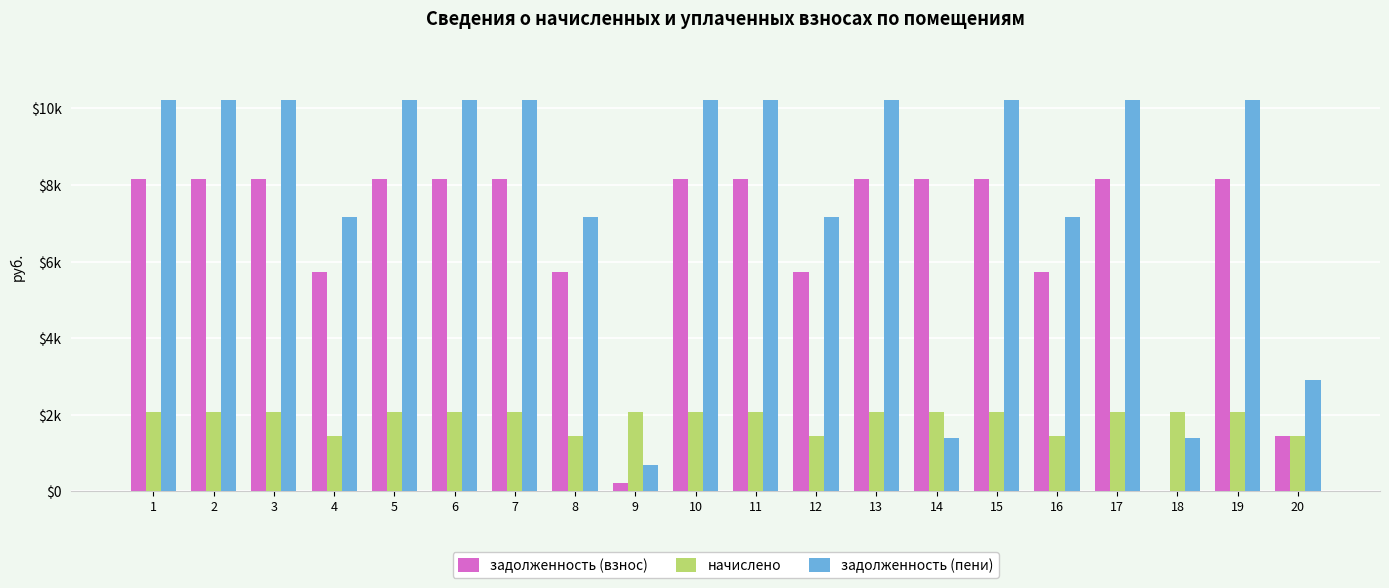

What are all the series names shown in the legend?

задолженность (взнос), начислено, задолженность (пени)